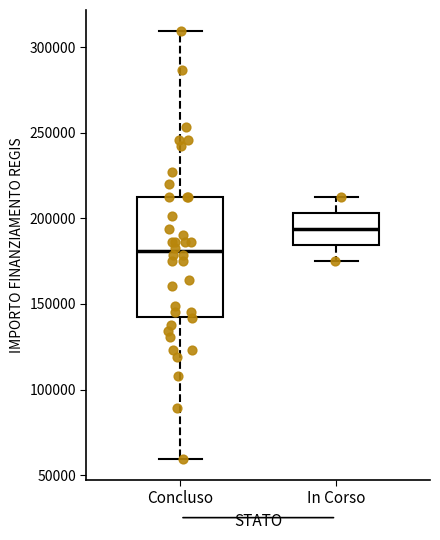

Which box is the tallest, from its lower edge to its upper edge?

Concluso